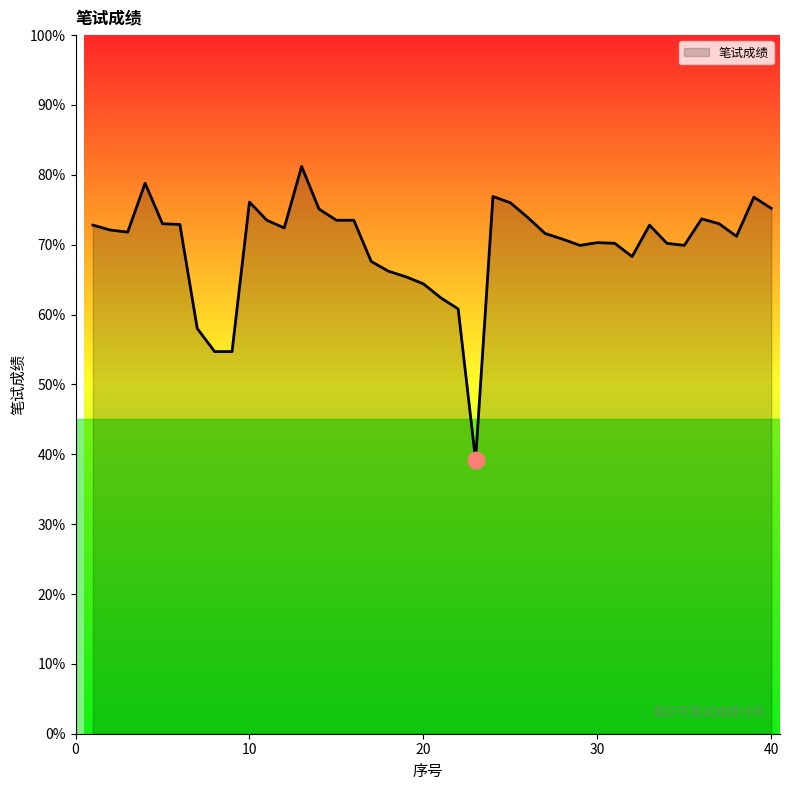

What is the difference between the maximum and minimum values?

42.0